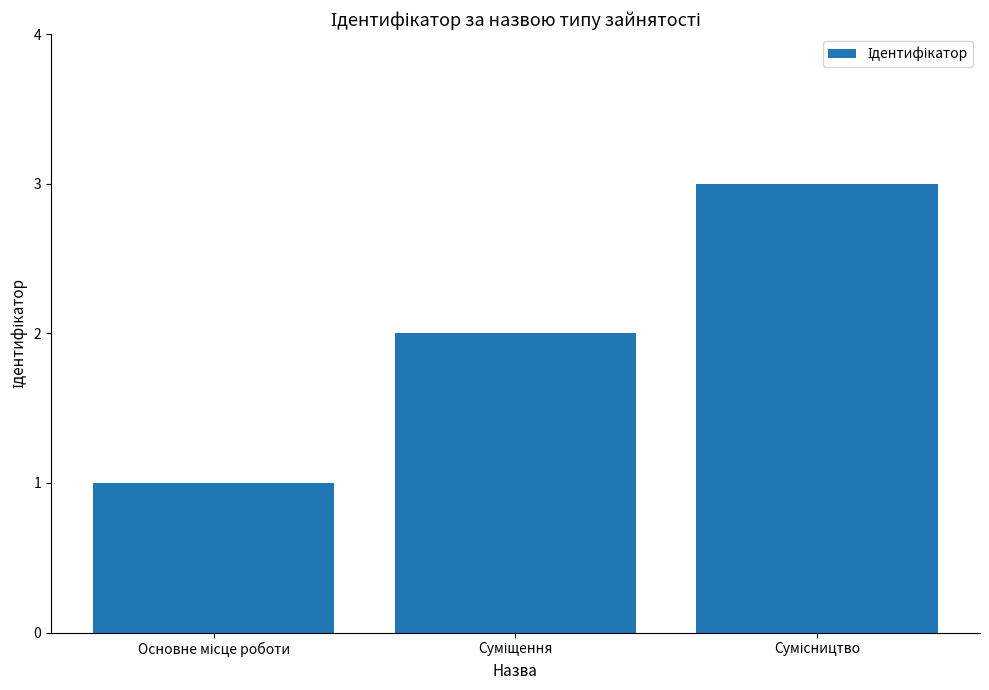

What is the greatest value displayed?

3